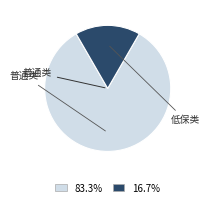

Is there a majority slice in this chart?

Yes